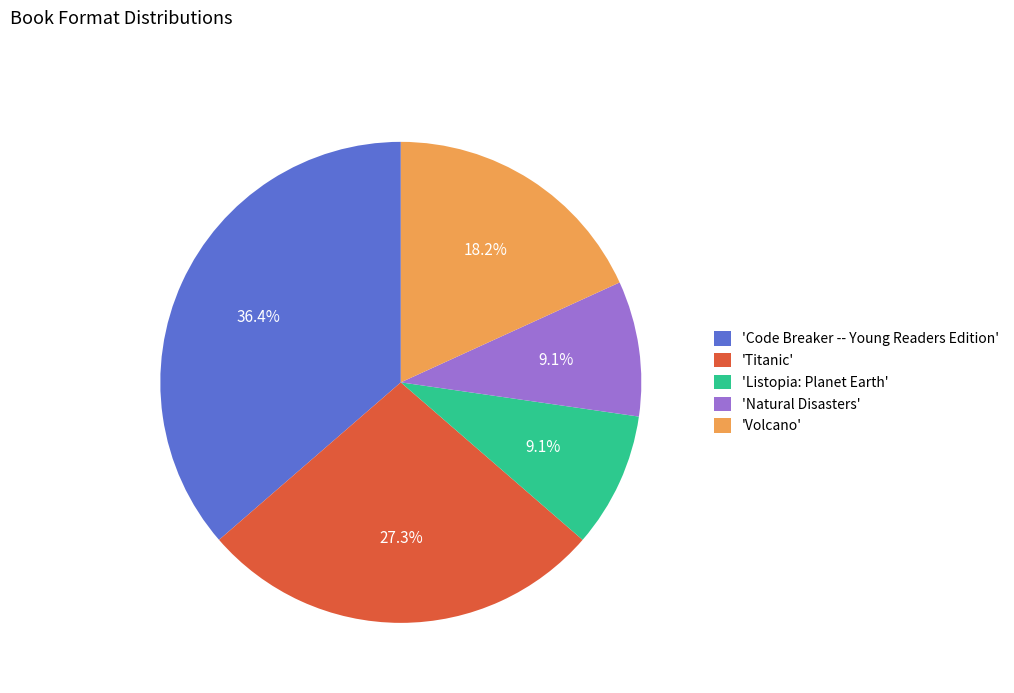

Approximately how many times larger is the value at 'Code Breaker -- Young Readers Edition' compared to 'Listopia: Planet Earth'?

4.0